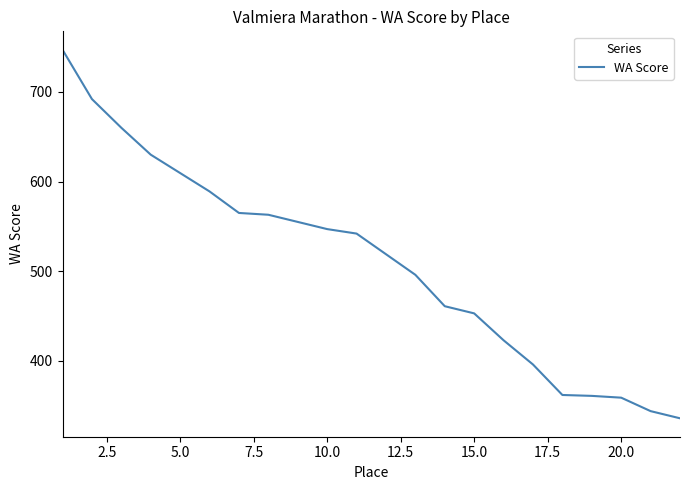

Does the chart display data point markers on the line(s)?

No